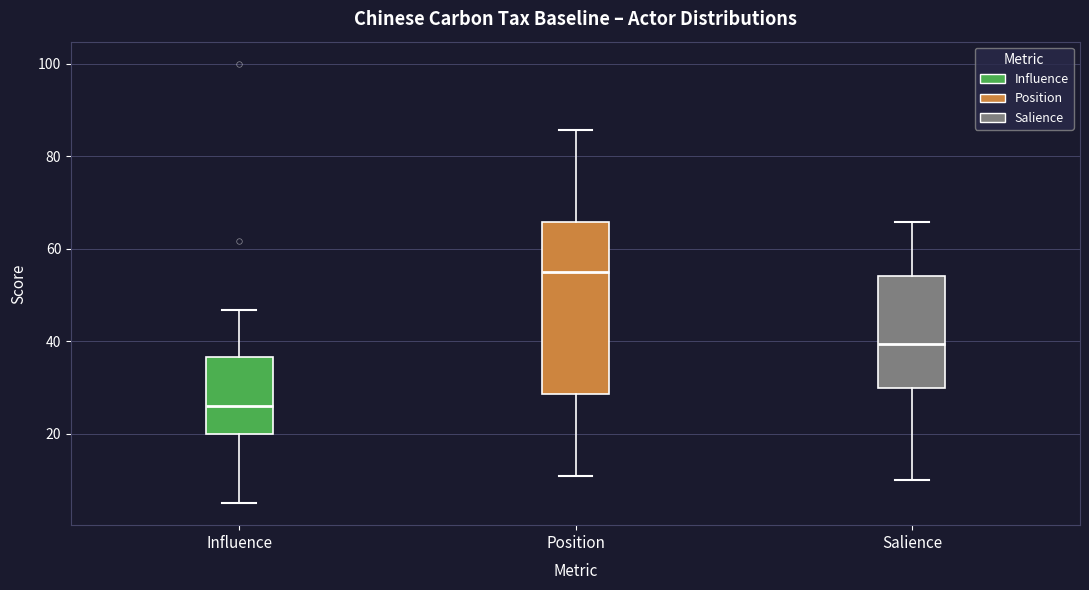

Reading left to right, read every box against the y-axis: the position of its median line, the range the box covers, and the ends of its whiskers. The values are not printed on the chart, so give them approximately, as read against the axis.

Influence: median 26, box 20 to 36, whiskers 6 to 46
Position: median 56, box 28 to 66, whiskers 10 to 86
Salience: median 40, box 30 to 54, whiskers 10 to 66